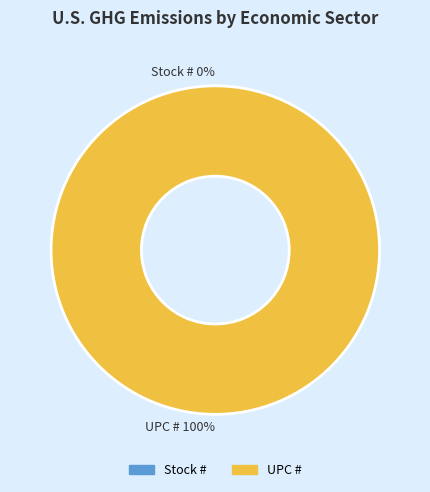

The UPC # slice represents 90% of the pie. True or false?

False